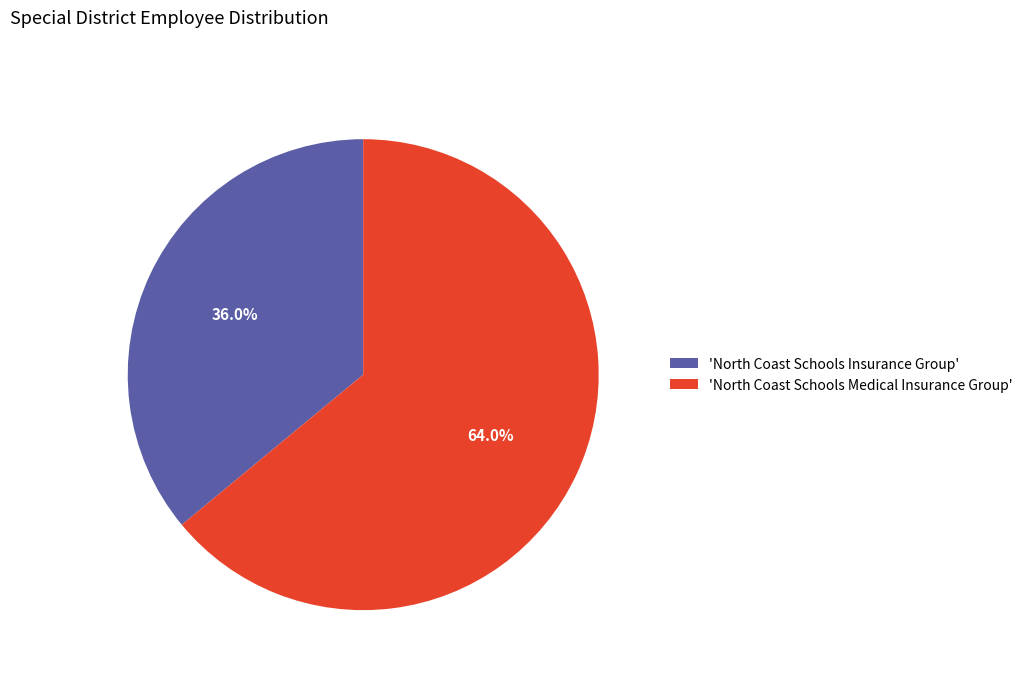

Rank the categories by value from lowest to highest.

'North Coast Schools Insurance Group', 'North Coast Schools Medical Insurance Group'